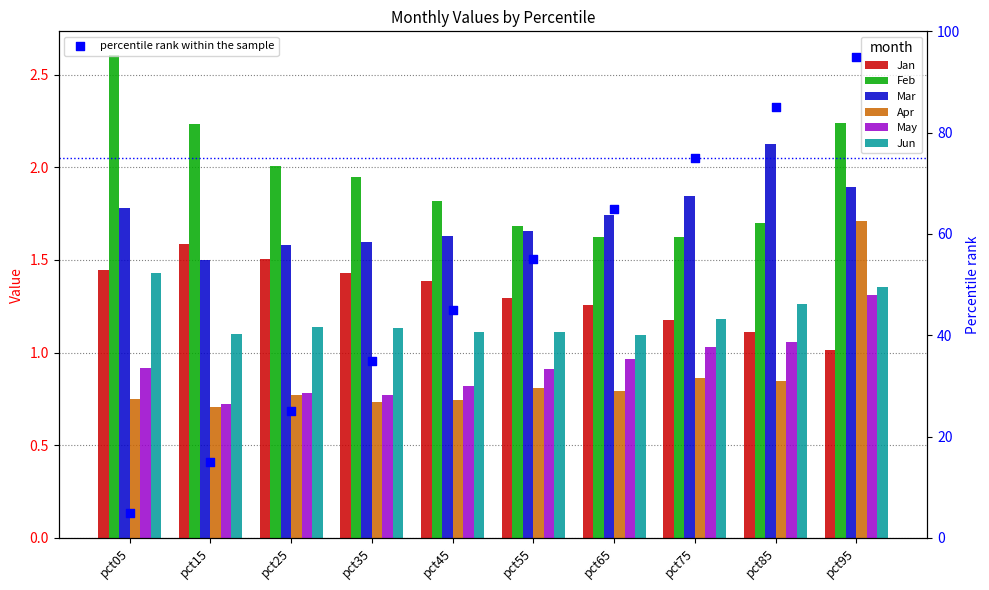

Which series has the largest Y range (max minus min)?

Apr